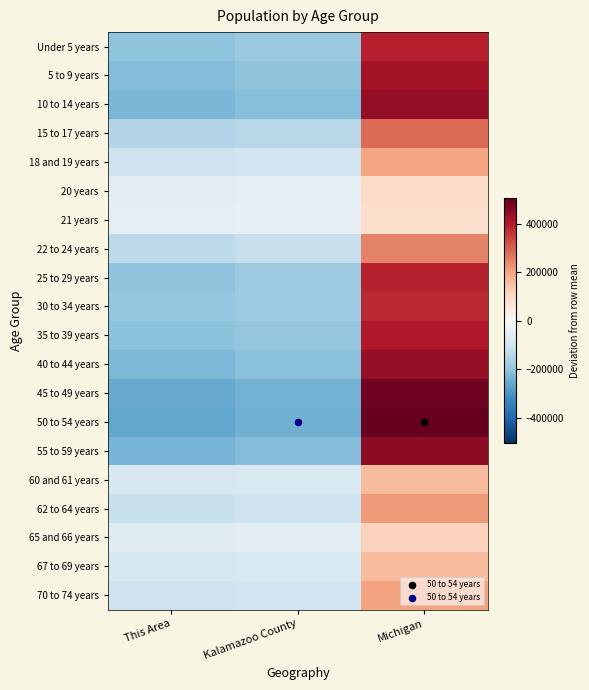

What is the total value across all series at Kalamazoo County?

-2927484.0